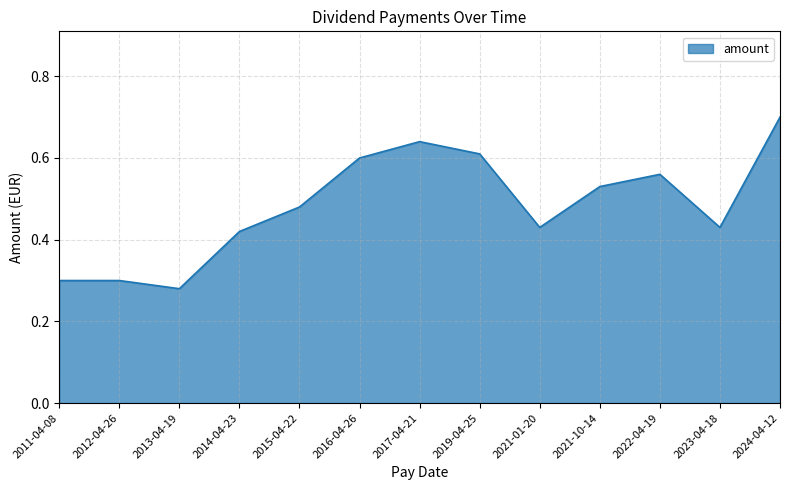

What position from the right is 2016-04-26?

8